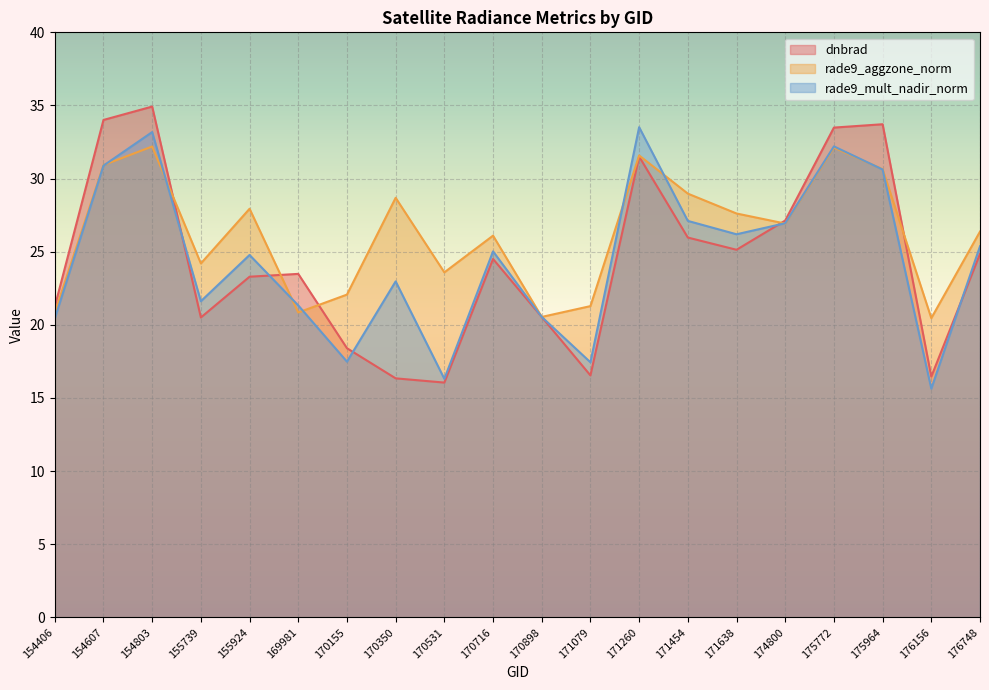

Which series has the largest total across all categories?

rade9_aggzone_norm